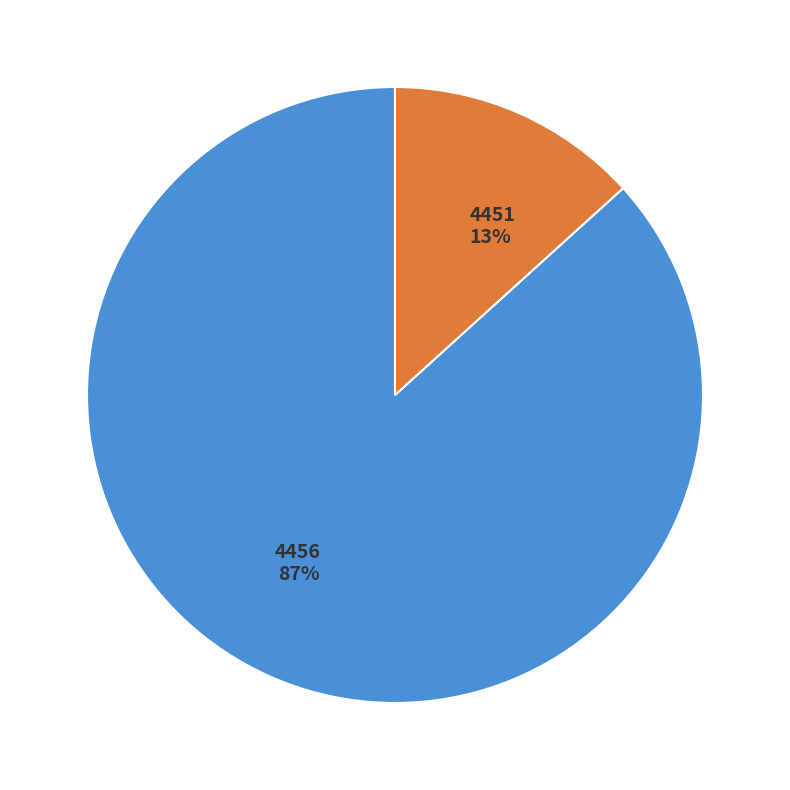

To the nearest percent, what percentage of the pie is 4456?

87%